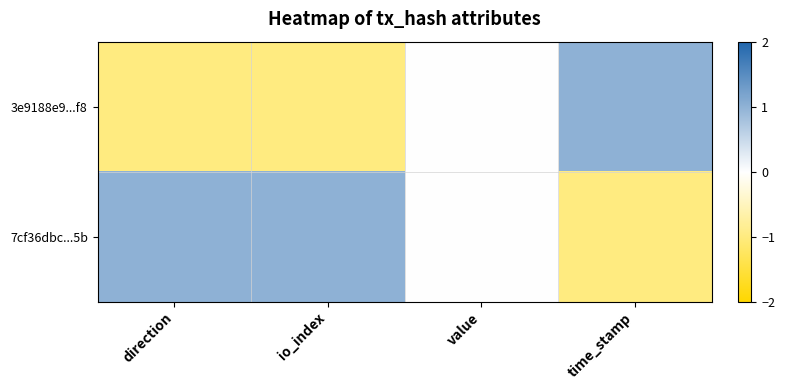

Which series has the largest range (max minus min)?

3e9188e9...f8